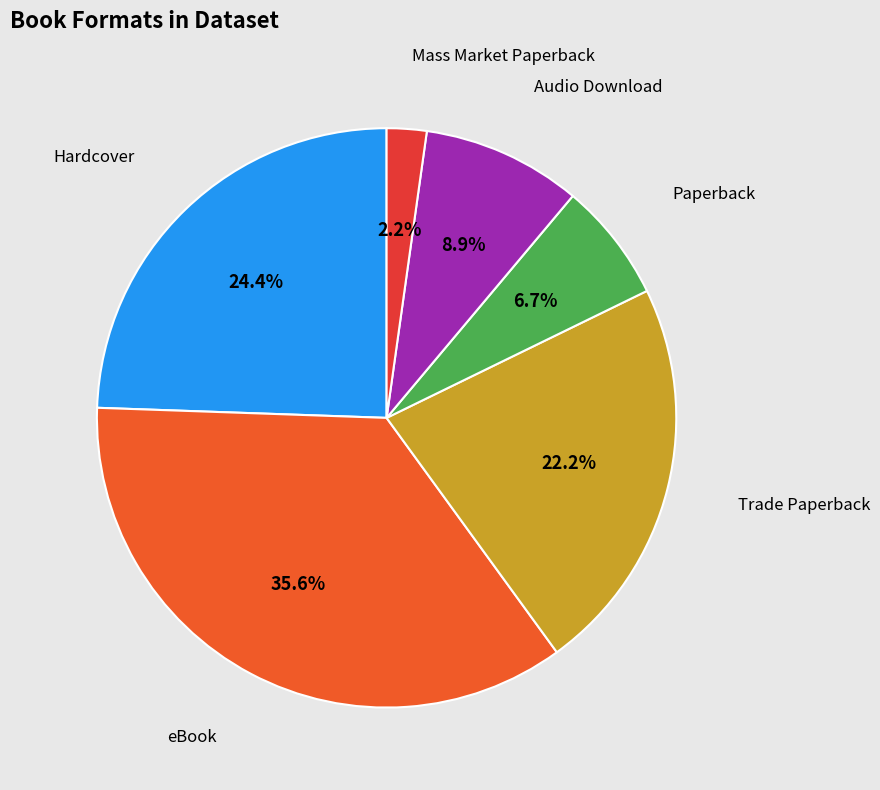

To the nearest percent, what is the difference between the Audio Download and Mass Market Paperback slice percentages?

7%